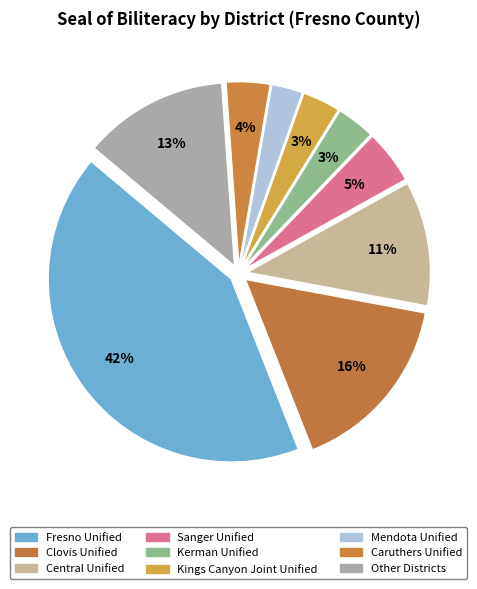

How many slices are in this pie chart?

9